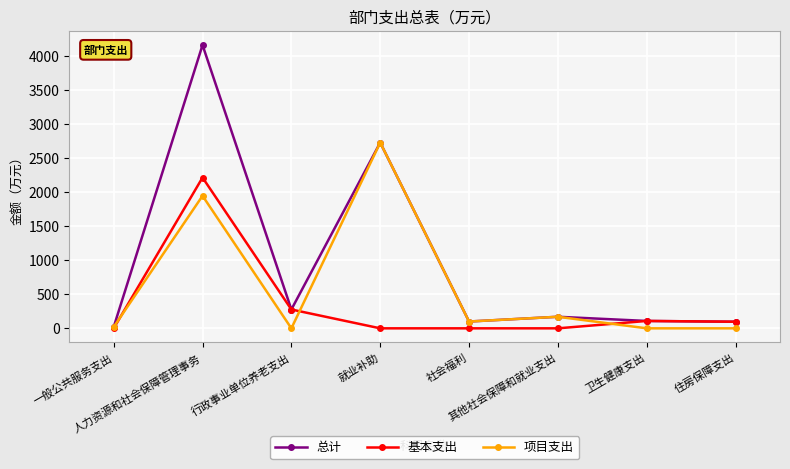

List the series in order of their peak value, lowest first.

基本支出, 项目支出, 总计